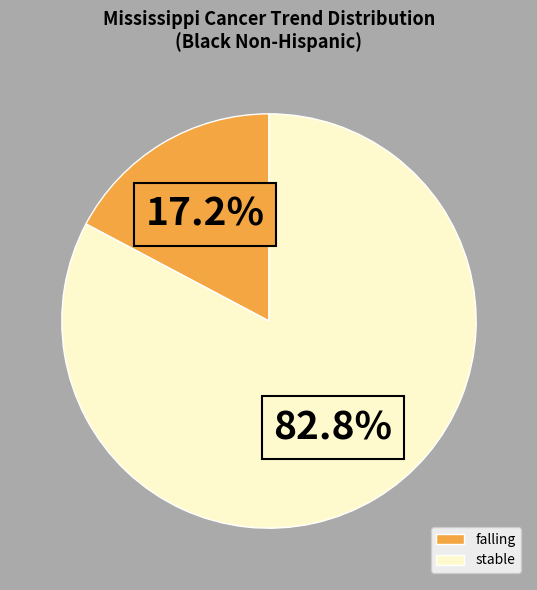

What is the largest slice in the pie chart?

stable